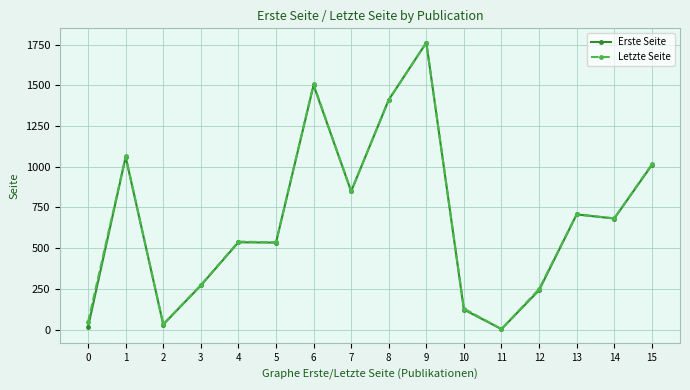

What are all the series names shown in the legend?

Erste Seite, Letzte Seite